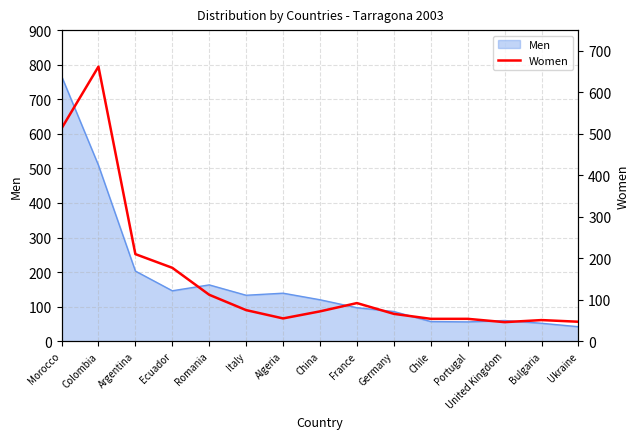

How many lines are shown in the chart?

1